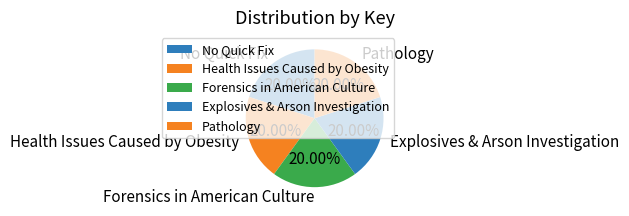

How many slices are in this pie chart?

5